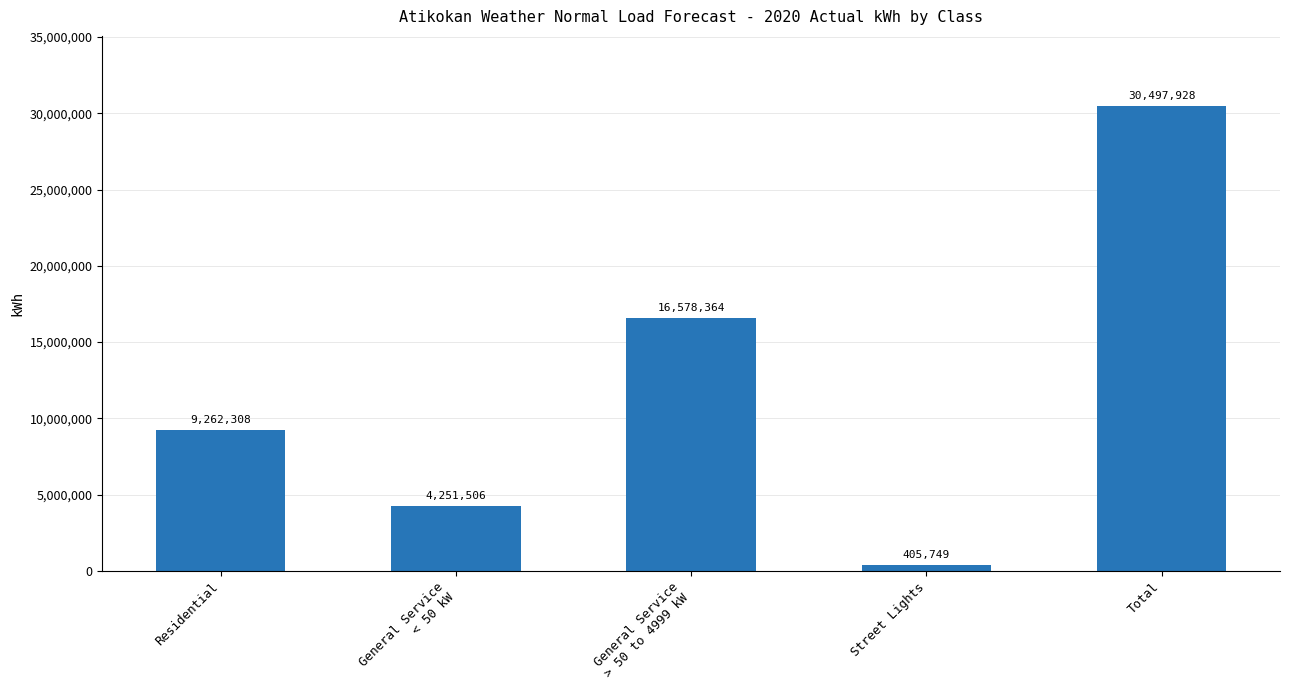

At which category does the chart reach its peak across all series?

Total